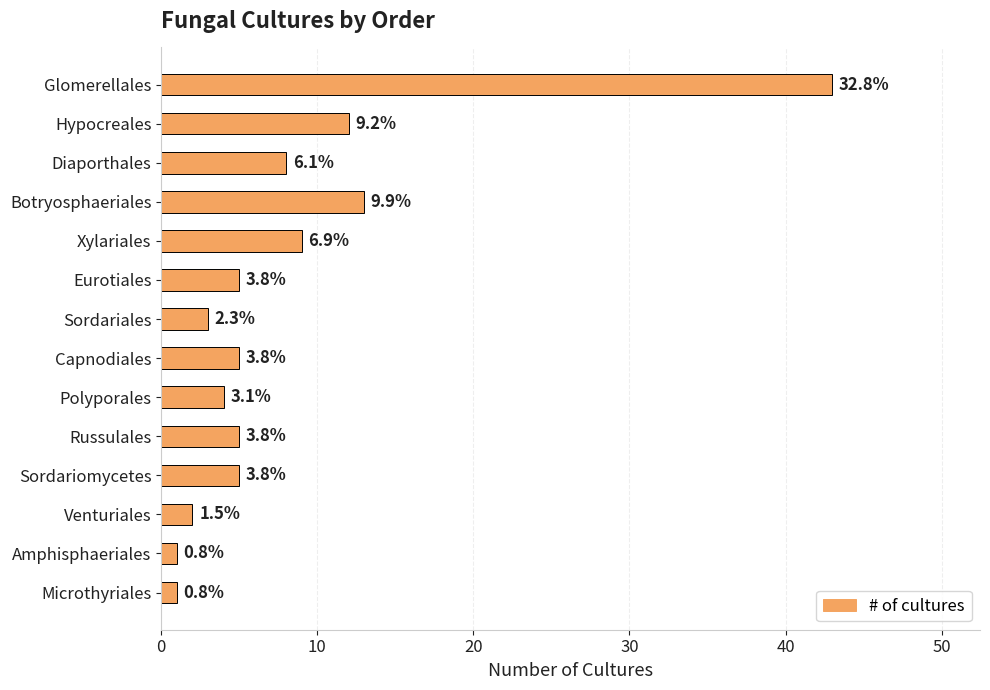

Does the chart contain stacked bars?

No